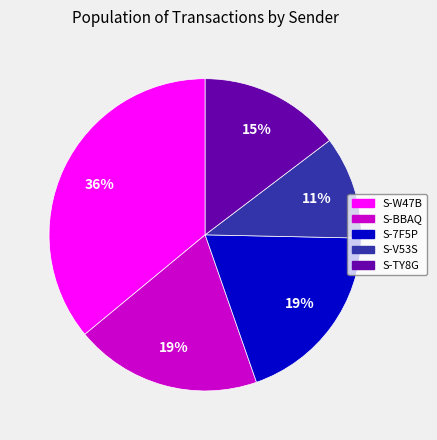

Does any single category account for the majority?

No